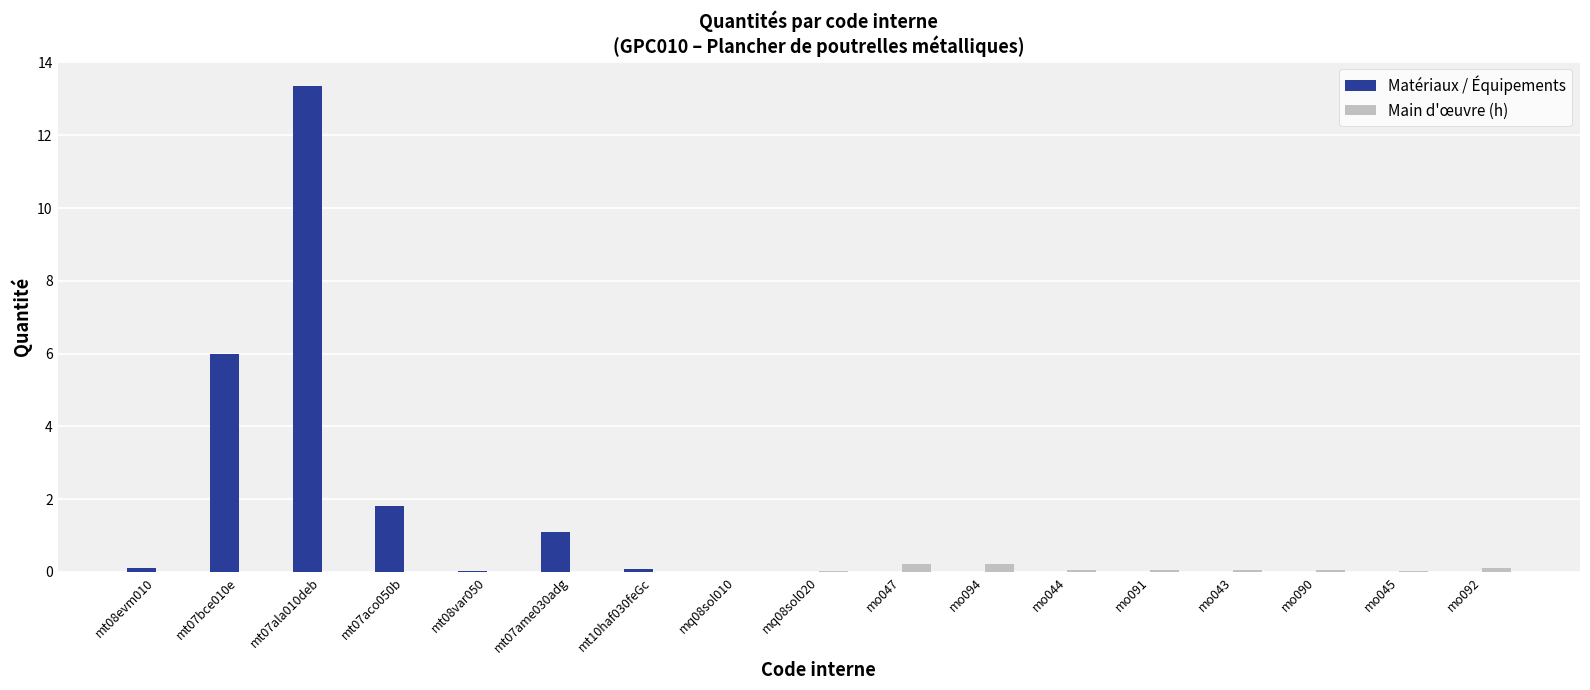

True or false: Main d'œuvre (h) has a value of 0.0 at mt07ame030adg.

True